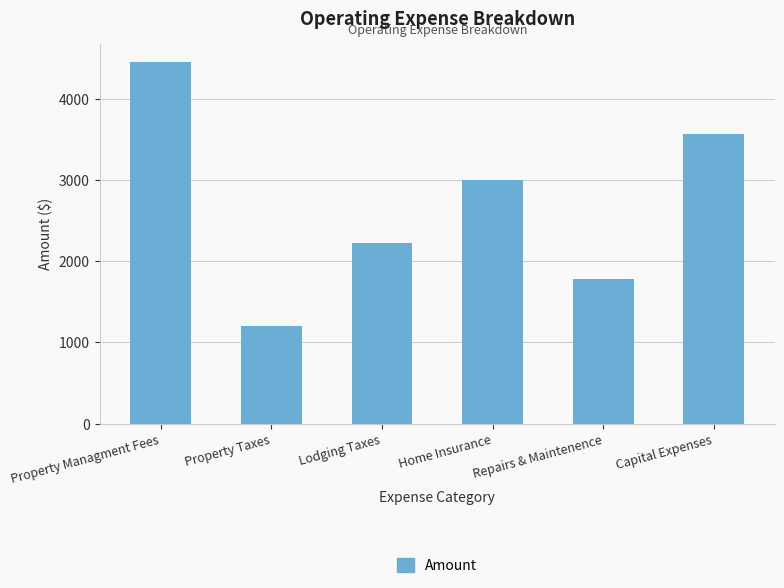

At which category does the chart reach its peak across all series?

Property Managment Fees